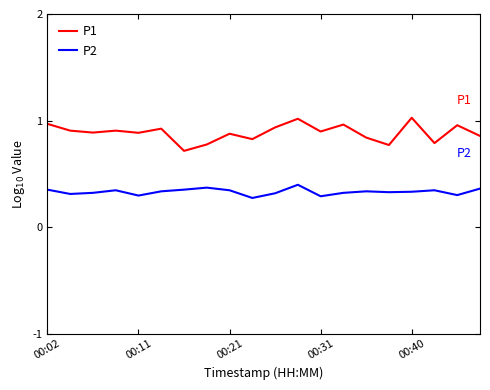

List the series in order of their overall mean, highest first.

P1, P2